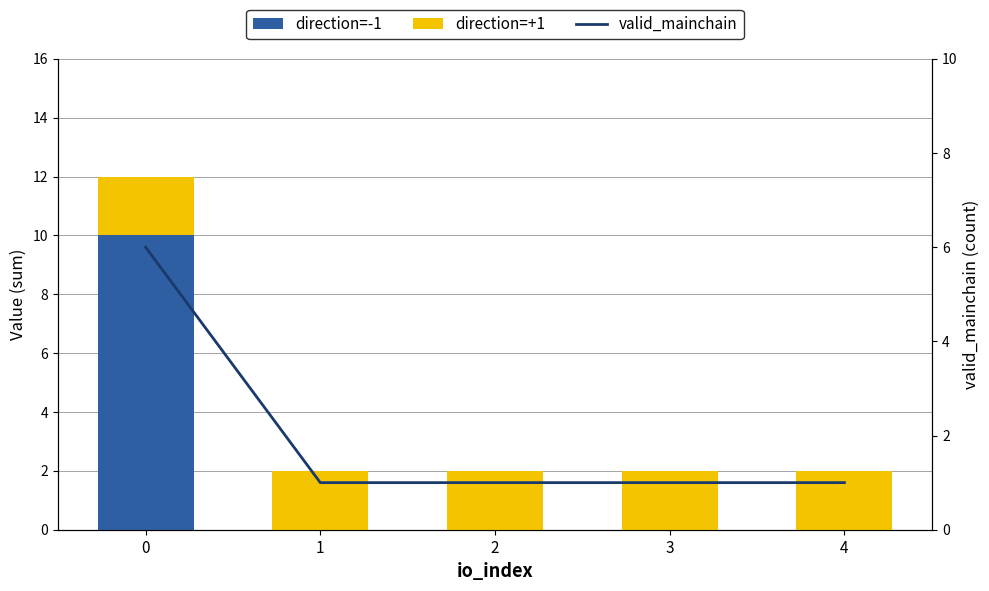

What is the sum of the direction=+1 values at 0 and 1?

4.0